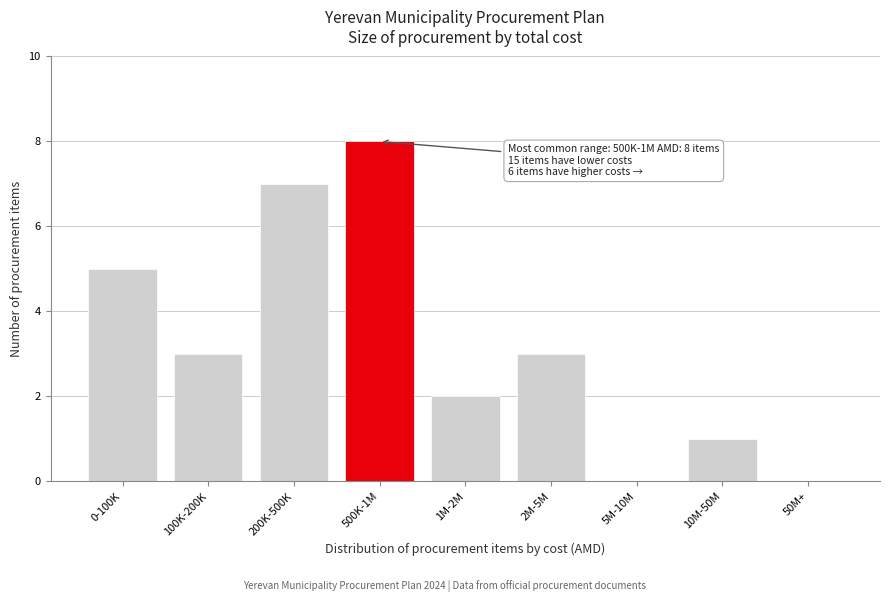

Reading left to right, list all the values displayed in this chart.

0-100K=5	100K-200K=3	200K-500K=7	500K-1M=8	1M-2M=2	2M-5M=3	5M-10M=0	10M-50M=1	50M+=0